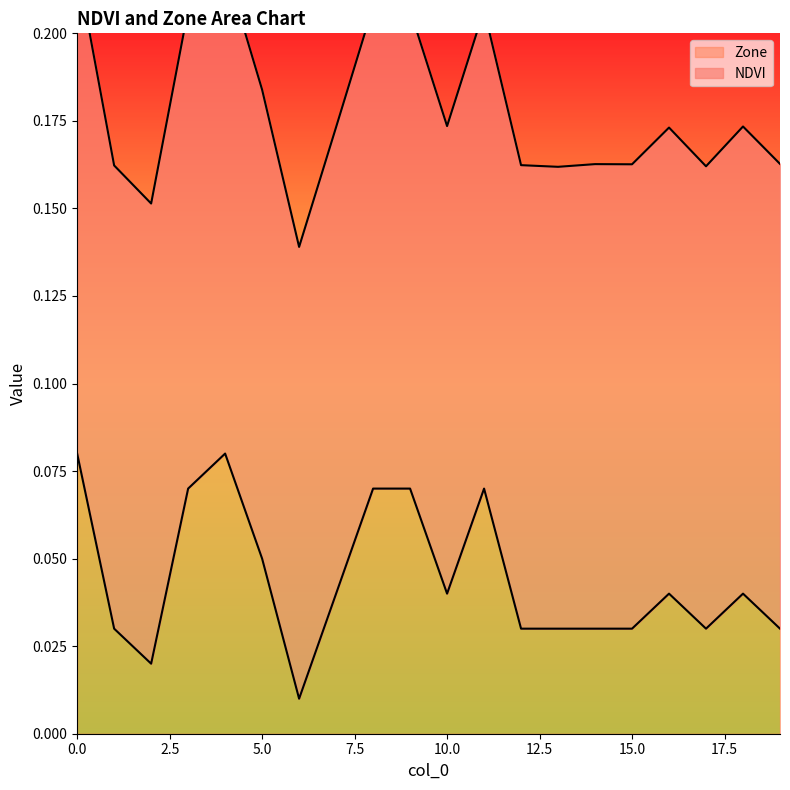

How many lines are shown in the chart?

2